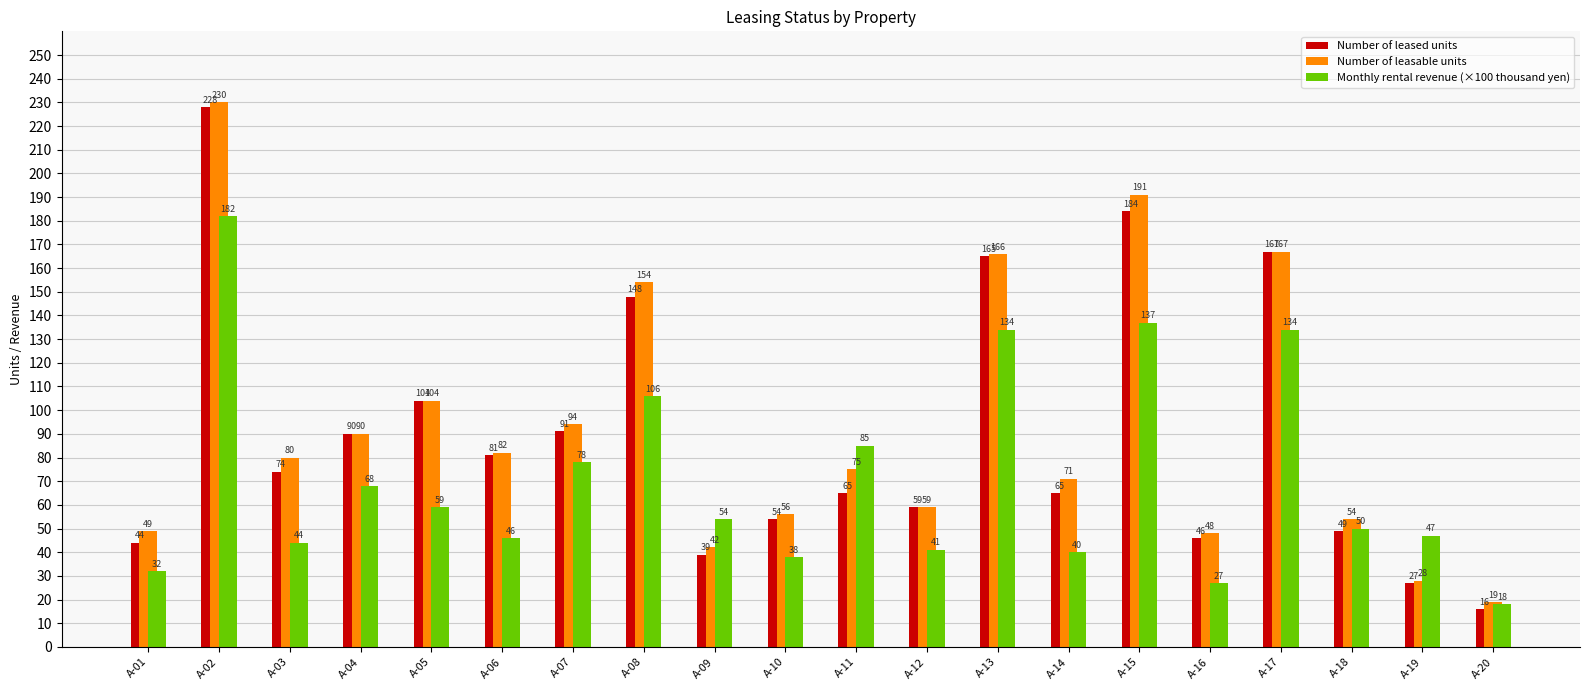

True or false: Number of leased units has a value of 54 at A-10.

True